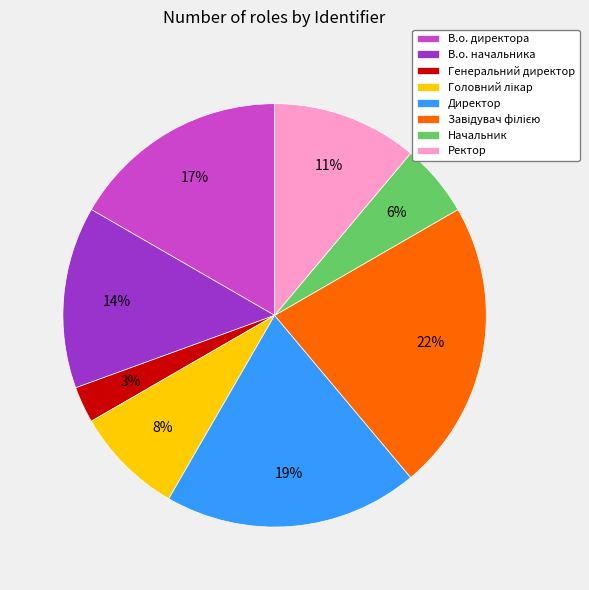

The Генеральний директор slice represents 3% of the pie. True or false?

True